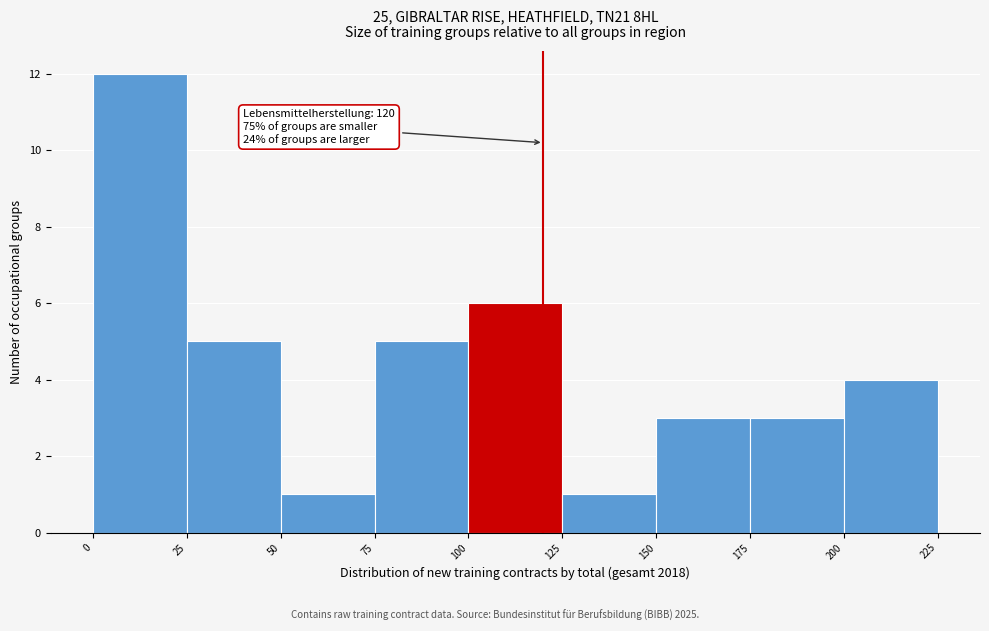

Over which range of the x-axis is the bar tallest?

0 to 25